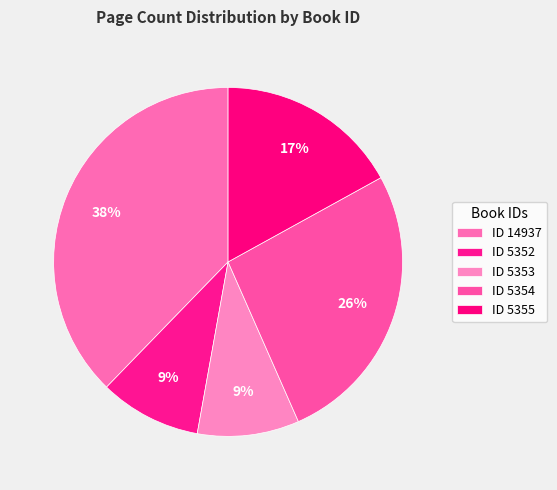

Count the number of slices in the pie.

5